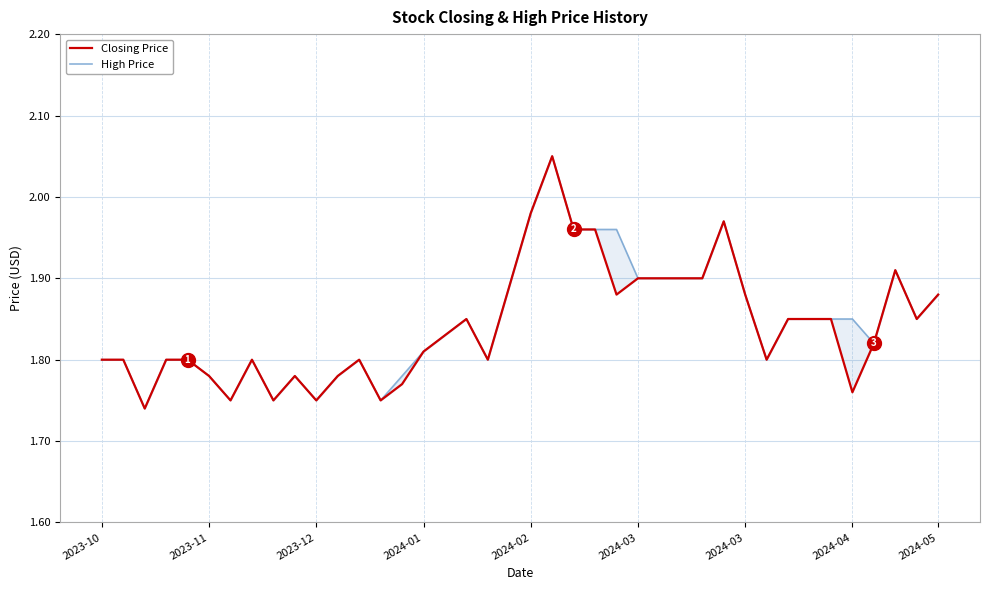

What is the difference between the second highest and minimum values in the Closing Price series?

0.2